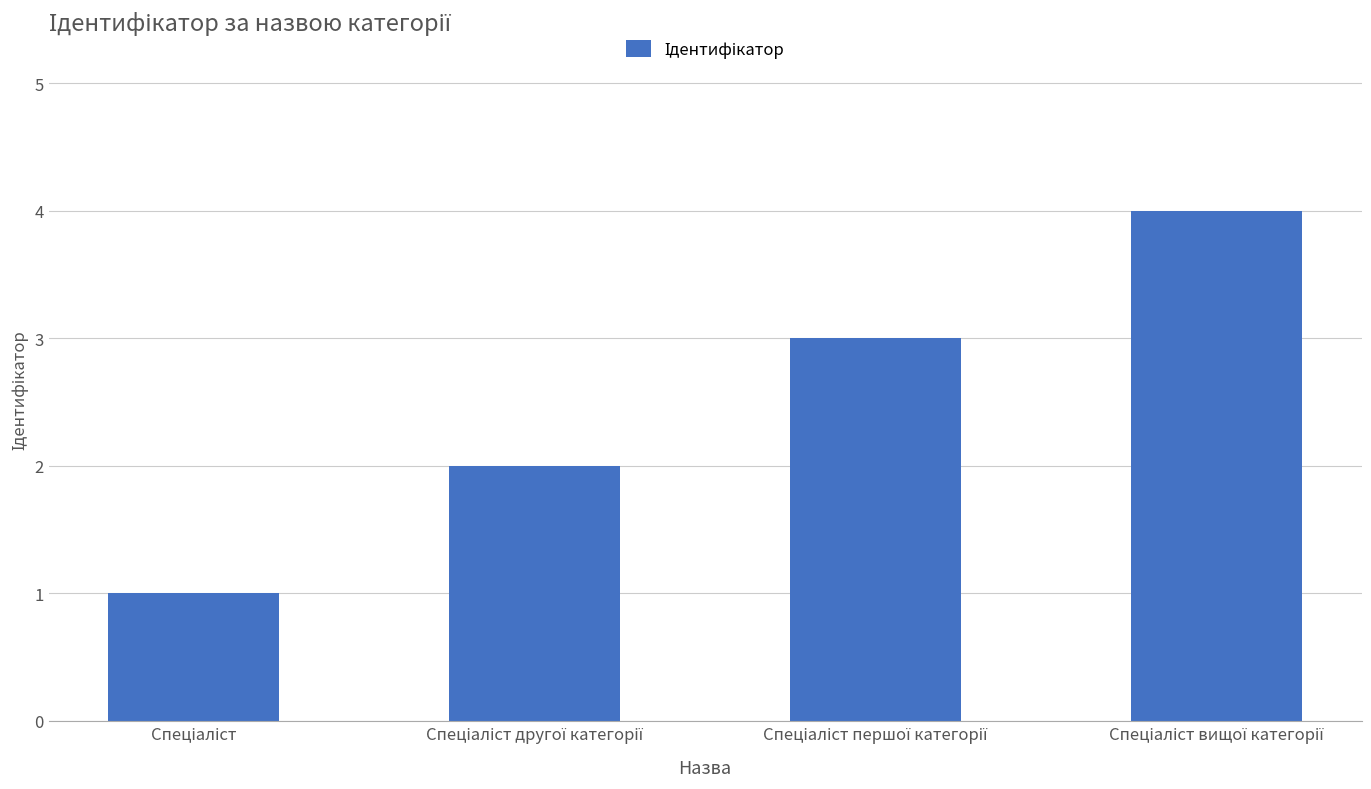

What is the greatest value displayed?

4